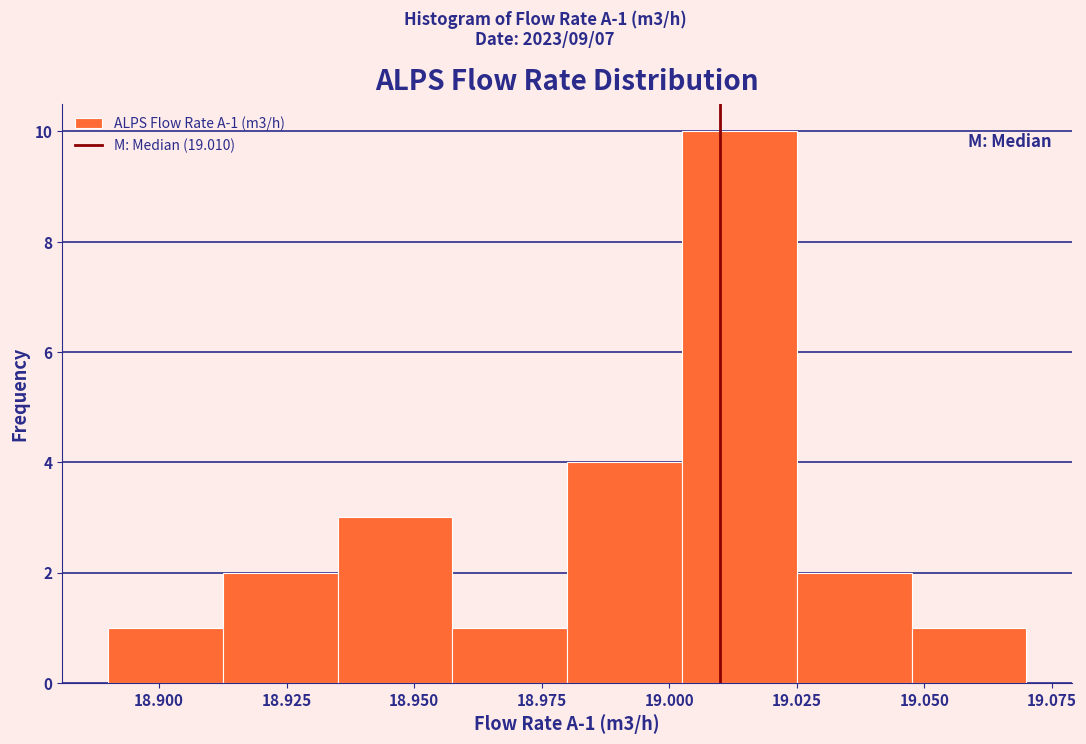

Which range on the x-axis has the tallest bar?

19.005 to 19.025